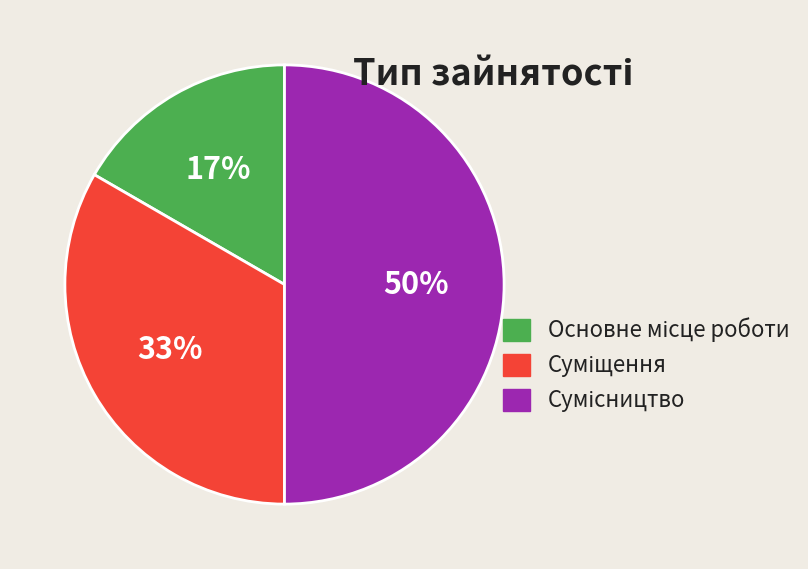

To the nearest percent, what is the average slice percentage?

33%